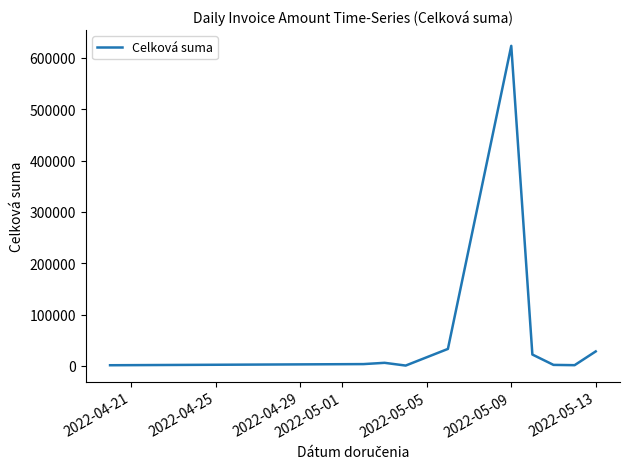

What is the minimum value shown in the chart?

536.3